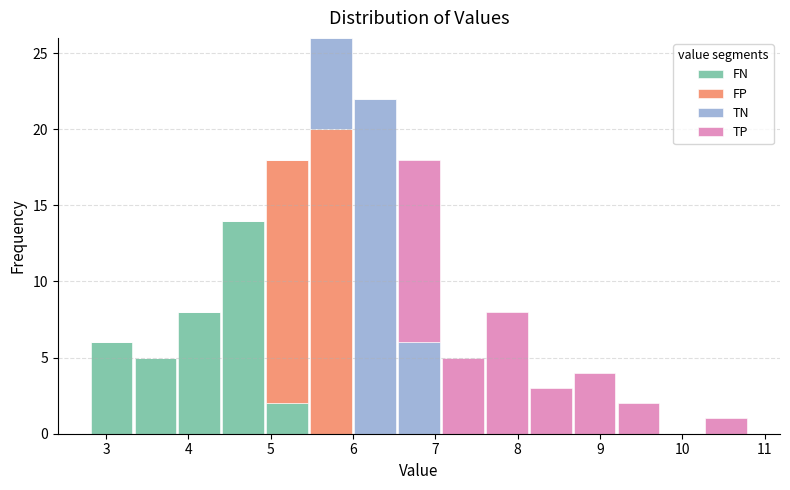

What is the total height of the stacked bar covering 6.5 to 7.1 on the x-axis? Neither the bar edges nor the heights are printed on the chart, so give them approximately, as read against the axes.

18